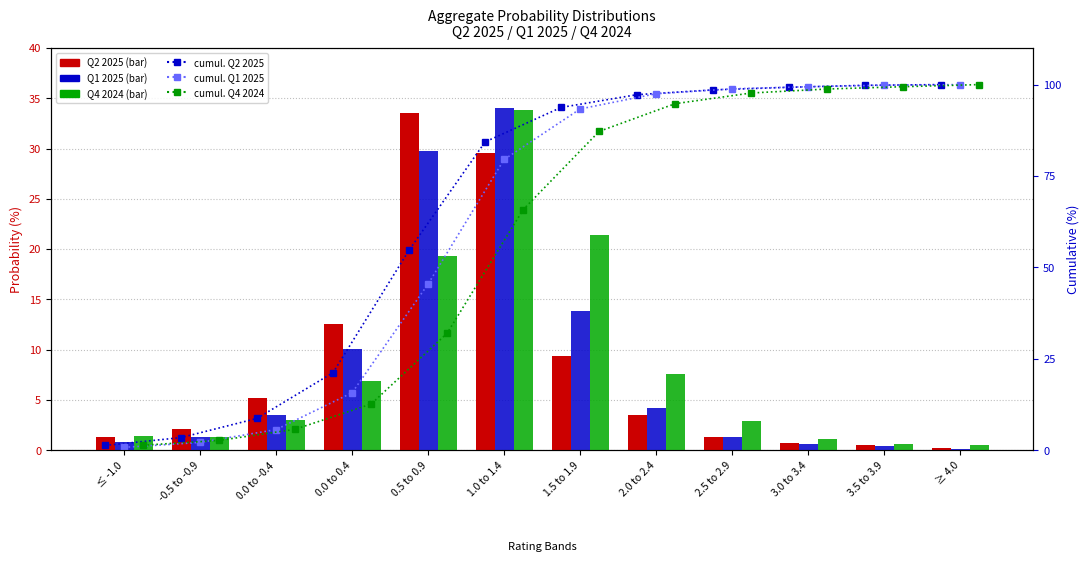

Rank the series at 2.5 to 2.9 from lowest to highest value.

Q2 2025, Q1 2025, Q4 2024, Q4 2024 cumul., Q2 2025 cumul., Q1 2025 cumul.